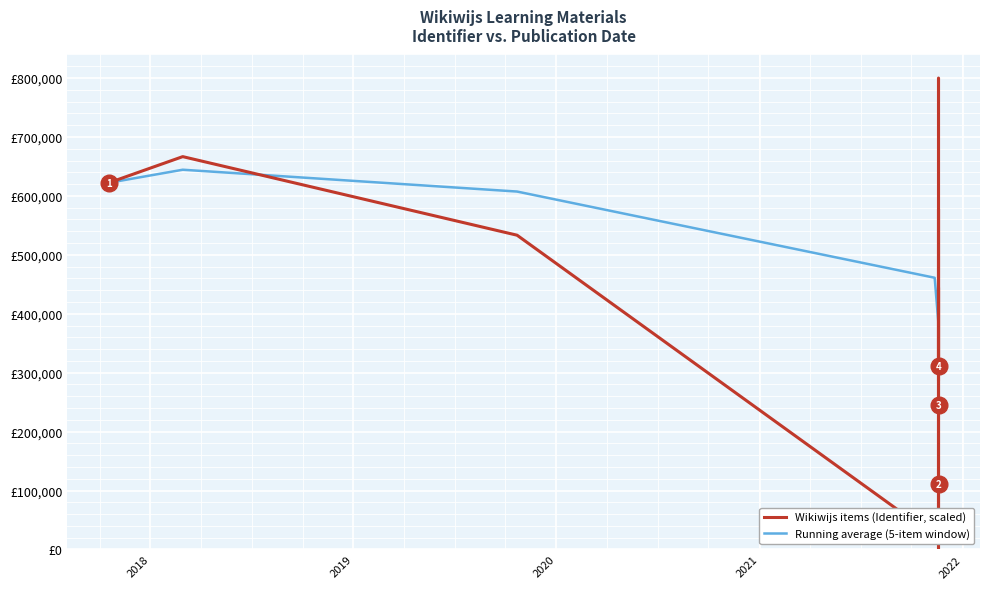

True or false: Wikiwijs items (Identifier, scaled) has a value of 622222.2 at 2018.

True